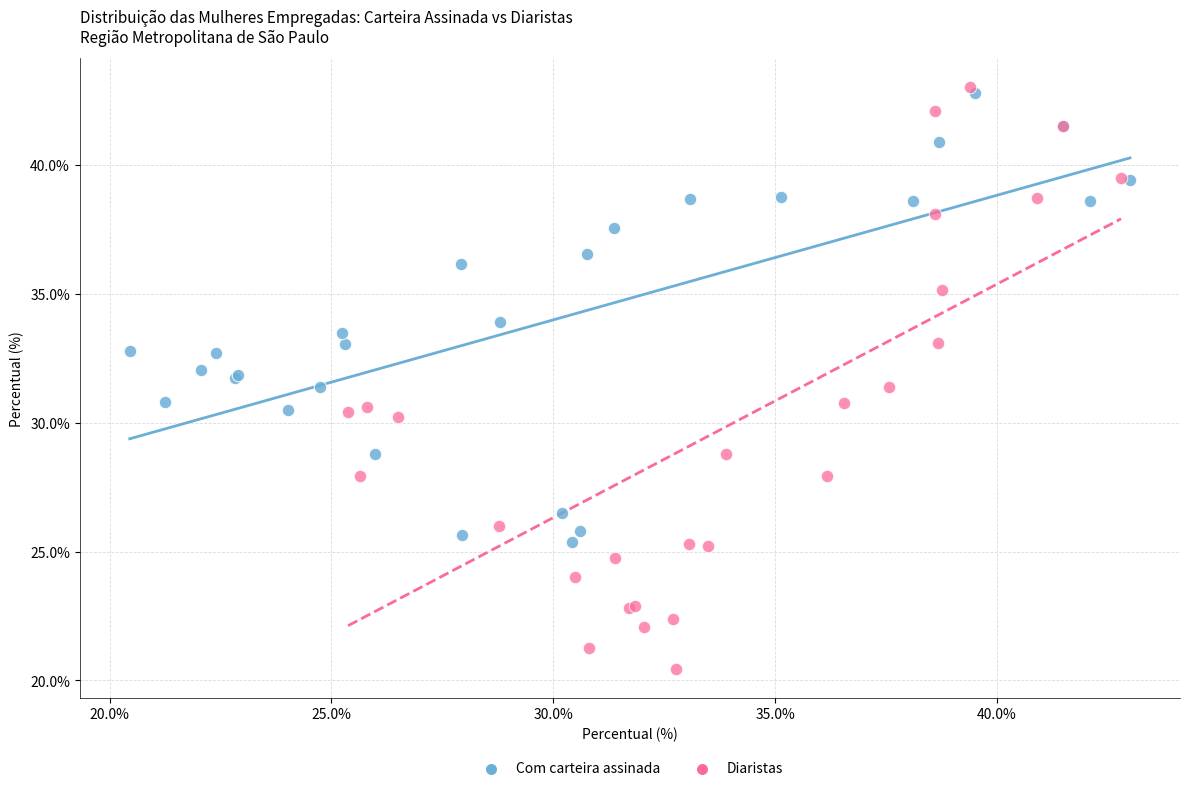

Which series has the widest spread of Y values?

Diaristas